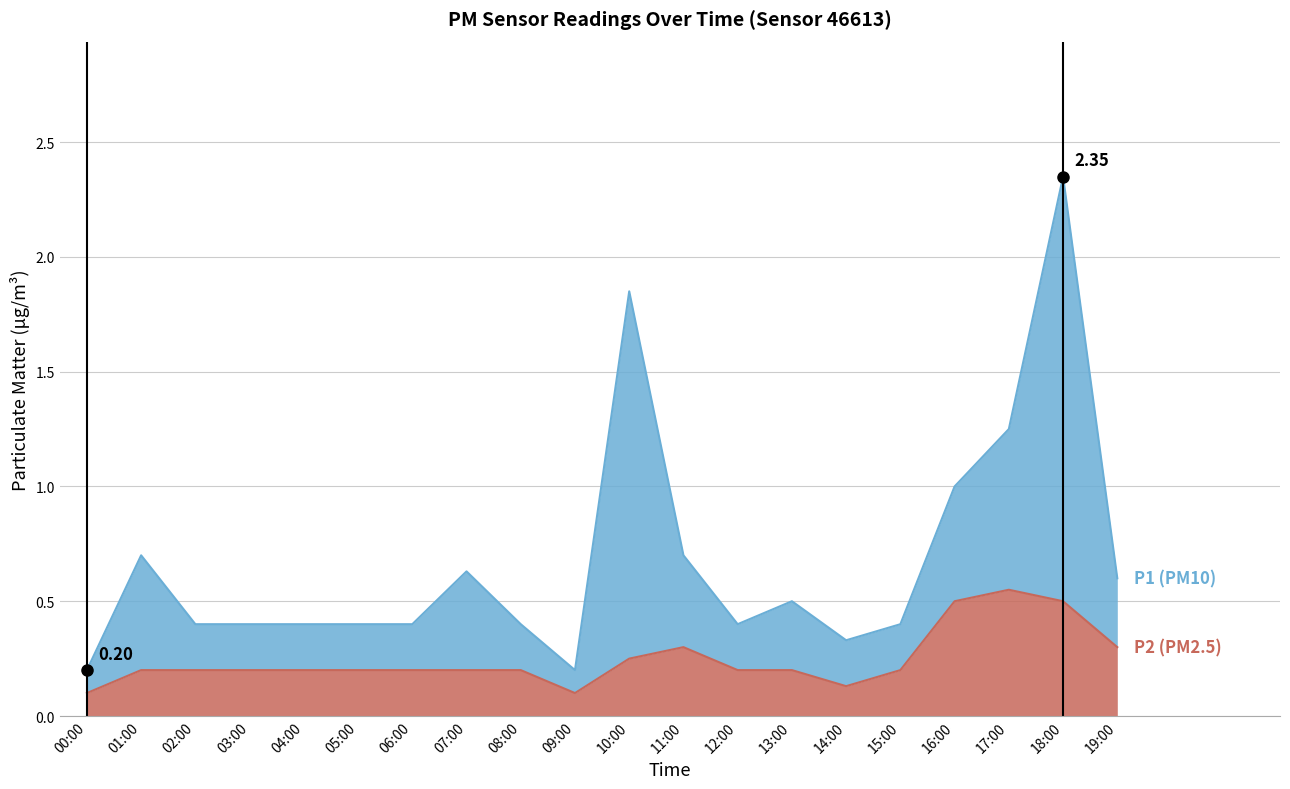

True or false: P1 and P2 cross at least once.

False